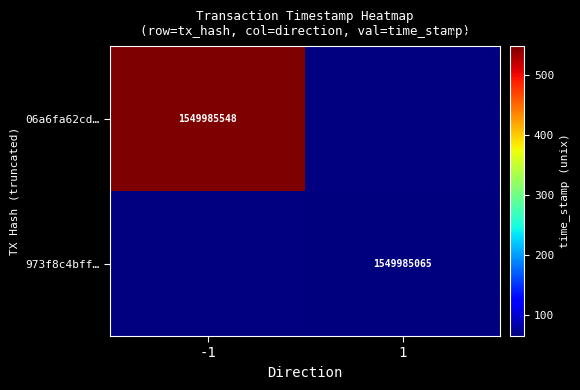

Which category has the highest value across all series?

-1